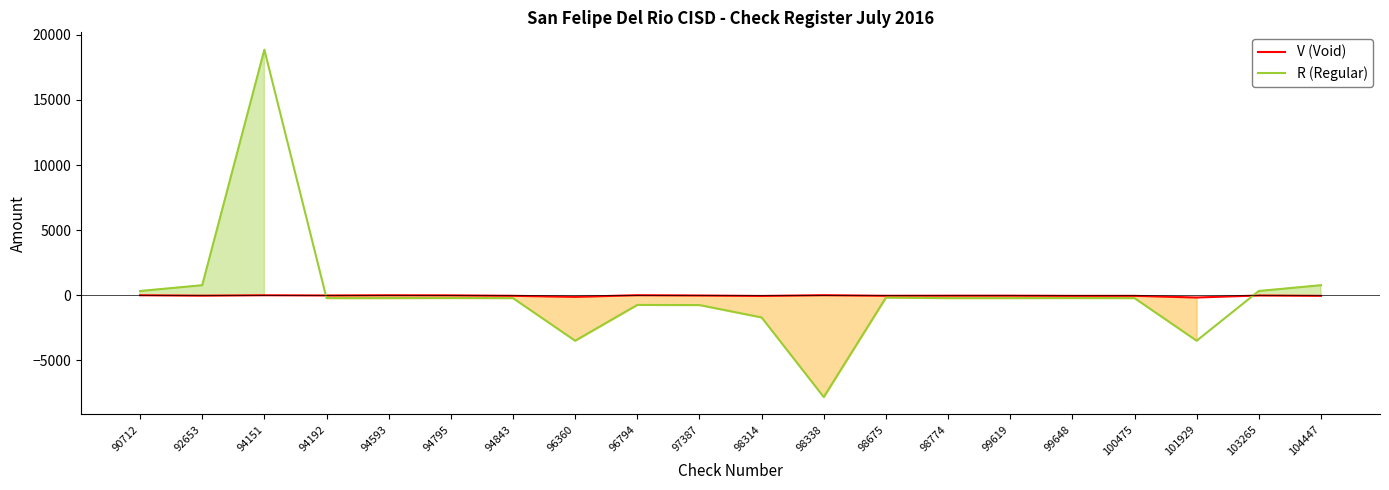

At 90712, list the series in order from smallest to largest.

V (Void), R (Regular)